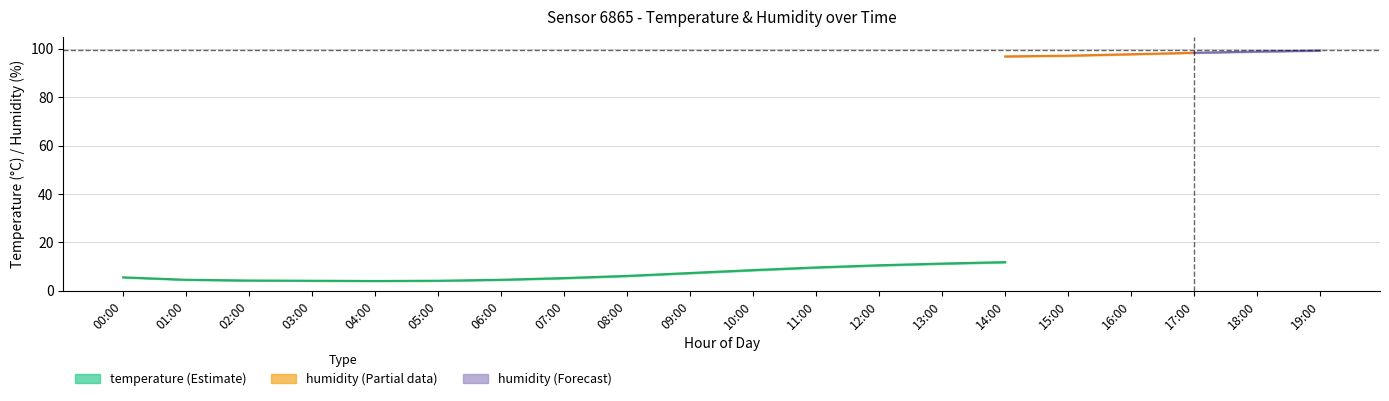

At which label does temperature_lower reach its peak?

14:00